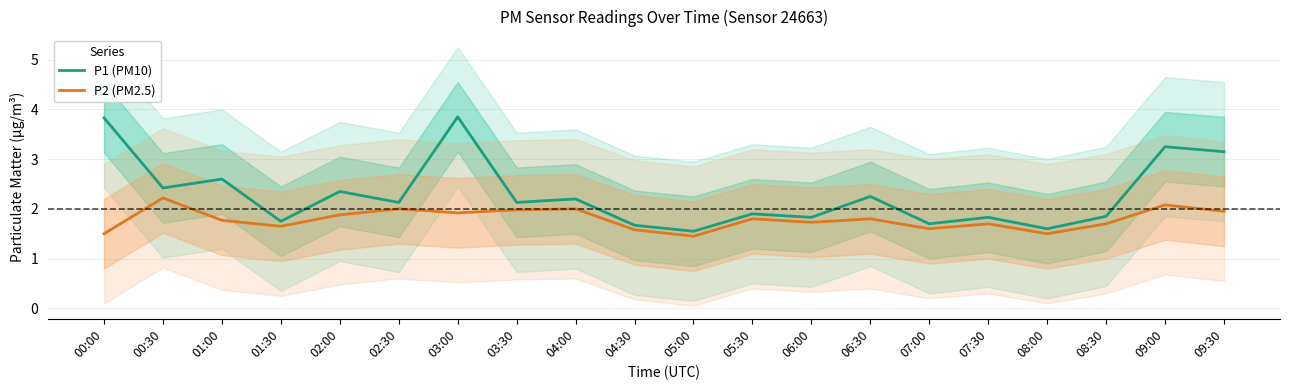

In P2 (PM2.5), how many points are higher than both neighbors (excluding endpoints)?

7